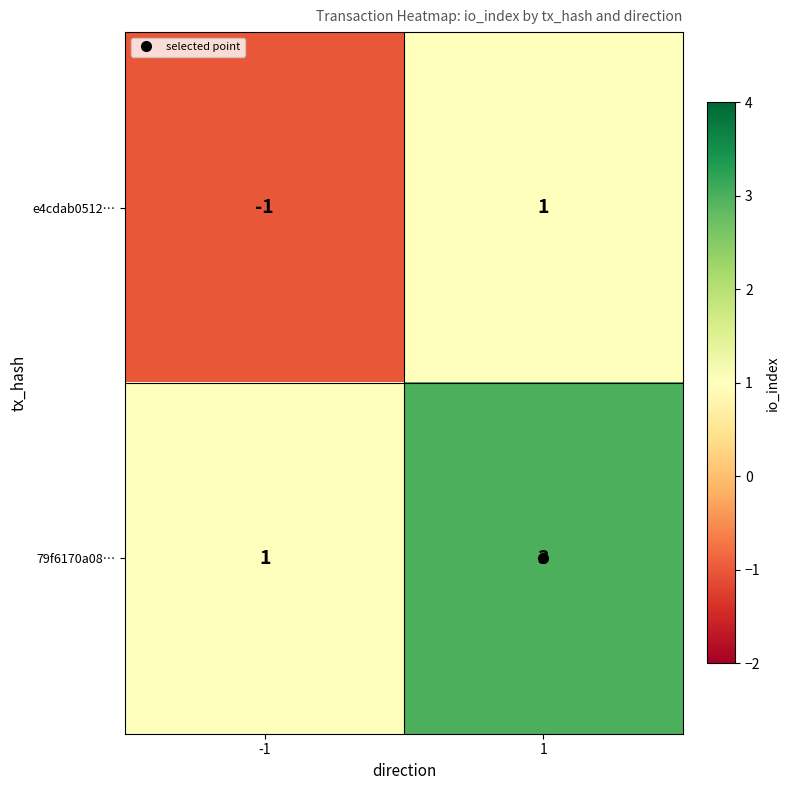

Which series has the largest total across all categories?

79f6170a08…